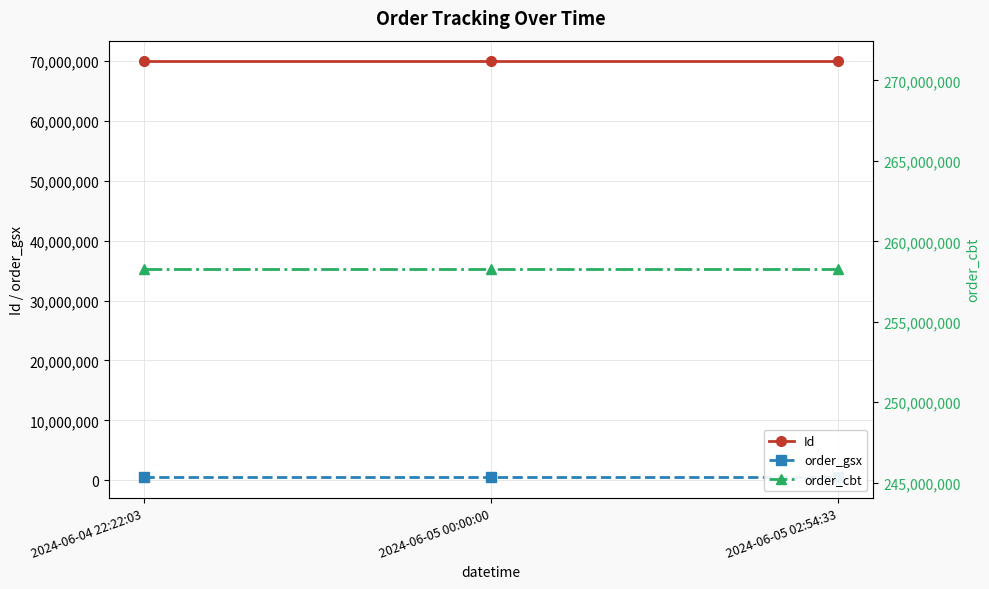

List the series in order of their peak value, lowest first.

order_gsx, Id, order_cbt